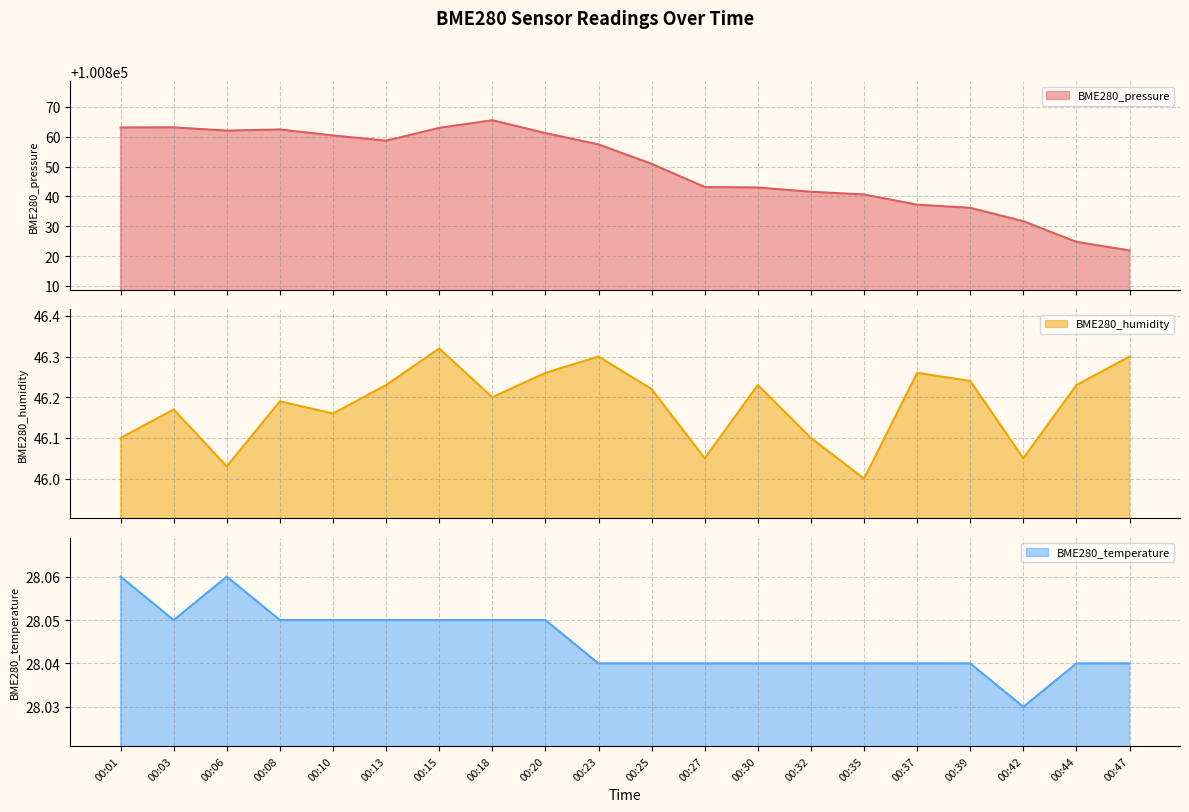

Rank the series by their maximum value, from highest to lowest.

BME280_pressure, BME280_humidity, BME280_temperature